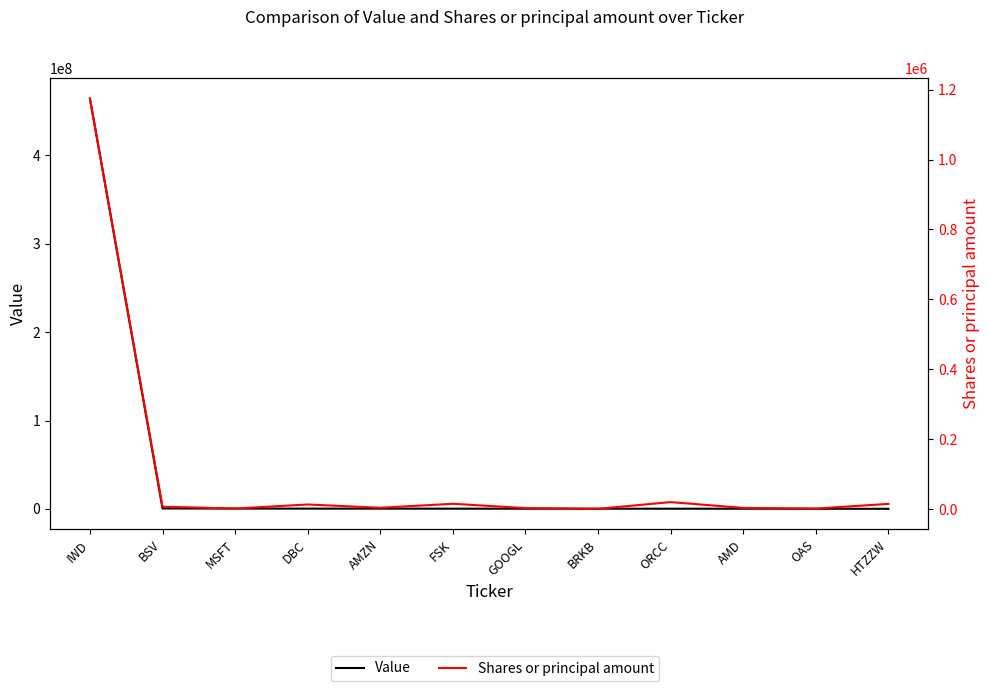

Which series has the largest total across all categories?

Value